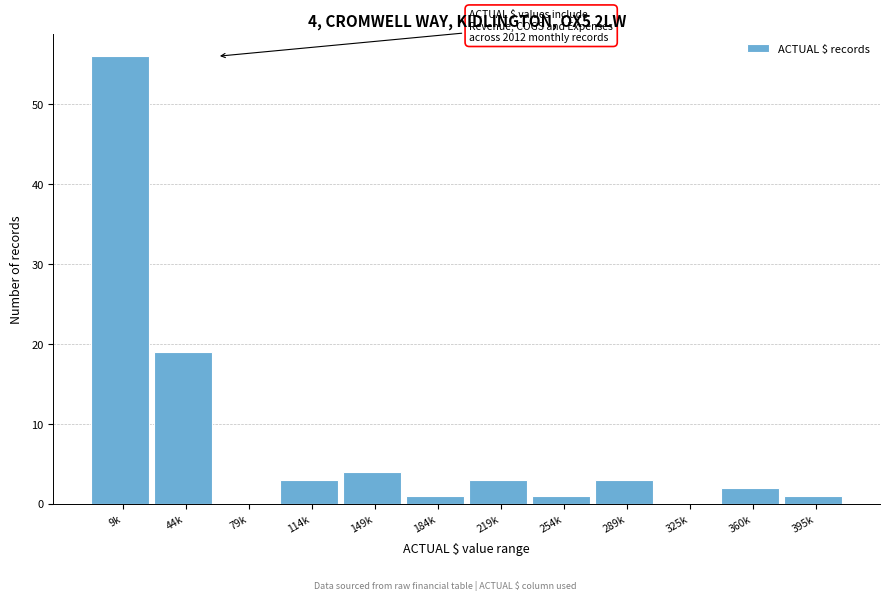

Reading right to left, transcribe all the data shown in this chart.

395k=1	360k=2	325k=0	289k=3	254k=1	219k=3	184k=1	149k=4	114k=3	79k=0	44k=19	9k=56